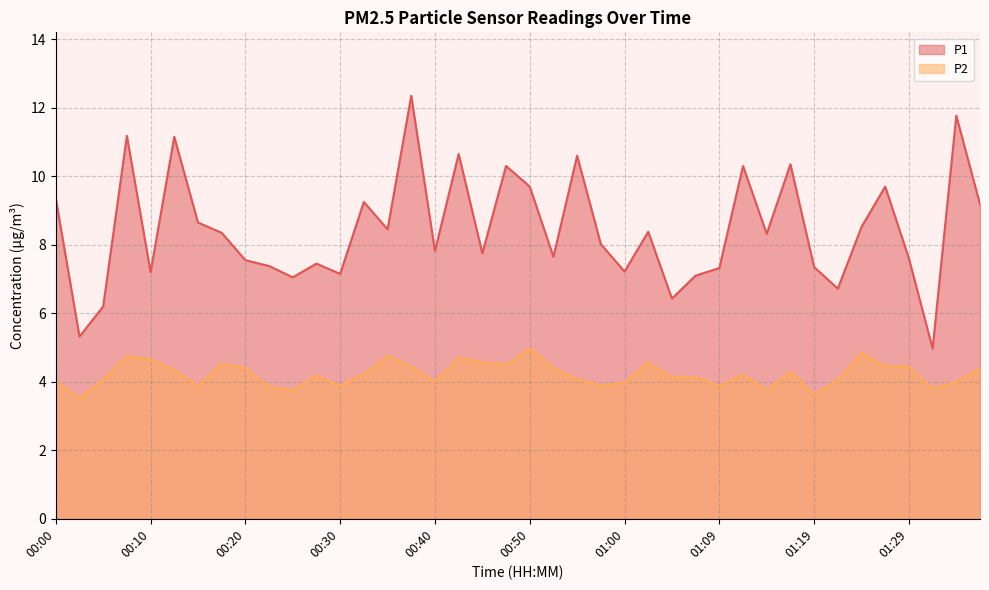

True or false: P1 and P2 intersect in this chart.

False